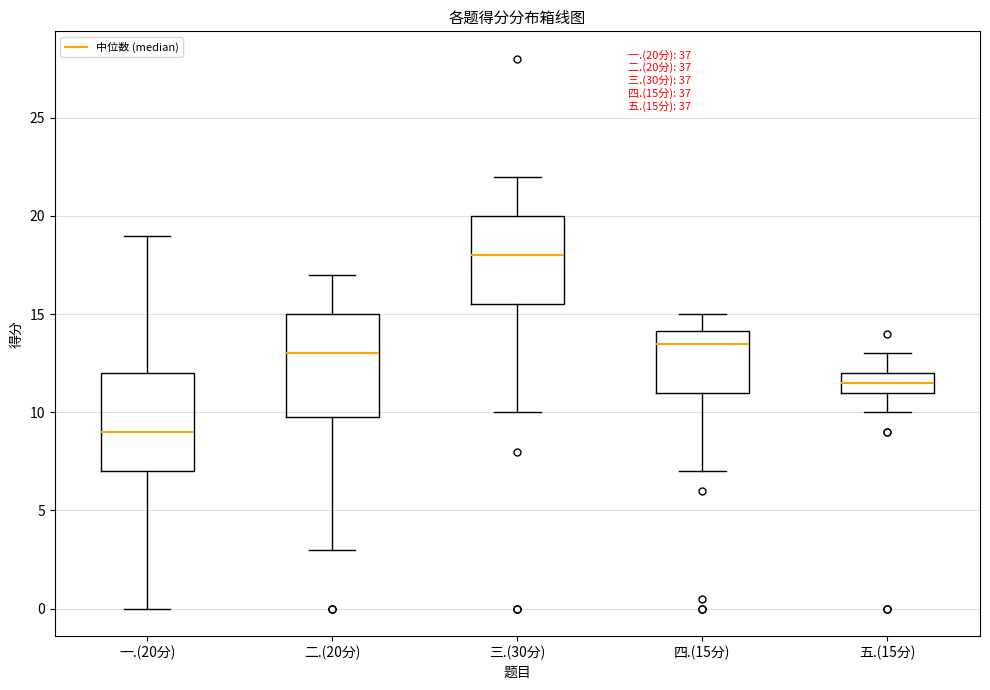

Which box's median line is the lowest?

一.(20分)